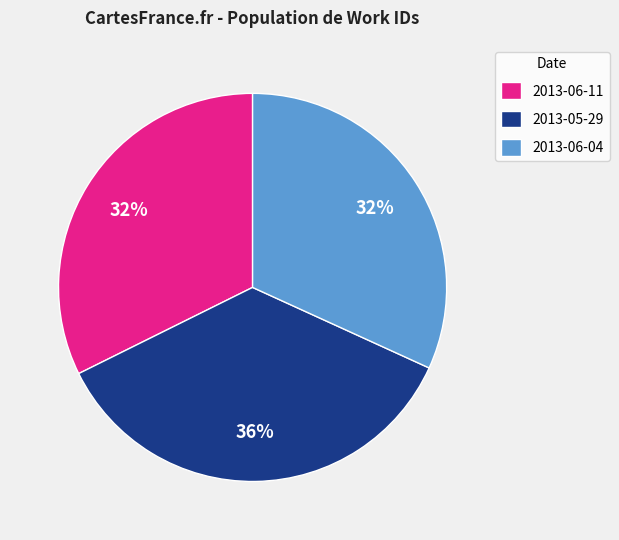

Do 2013-05-29 and 2013-06-11 together represent more than half of the pie?

Yes